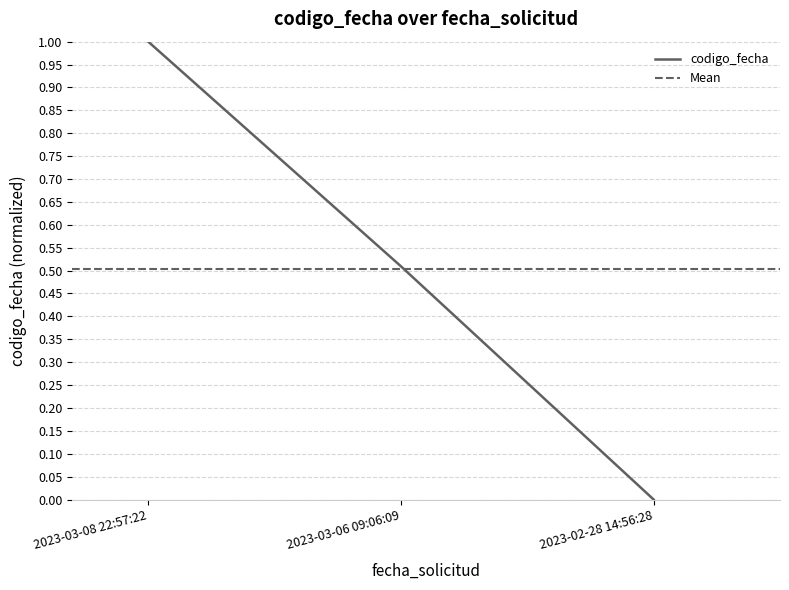

Which category has the lowest value across all series?

2023-02-28 14:56:28